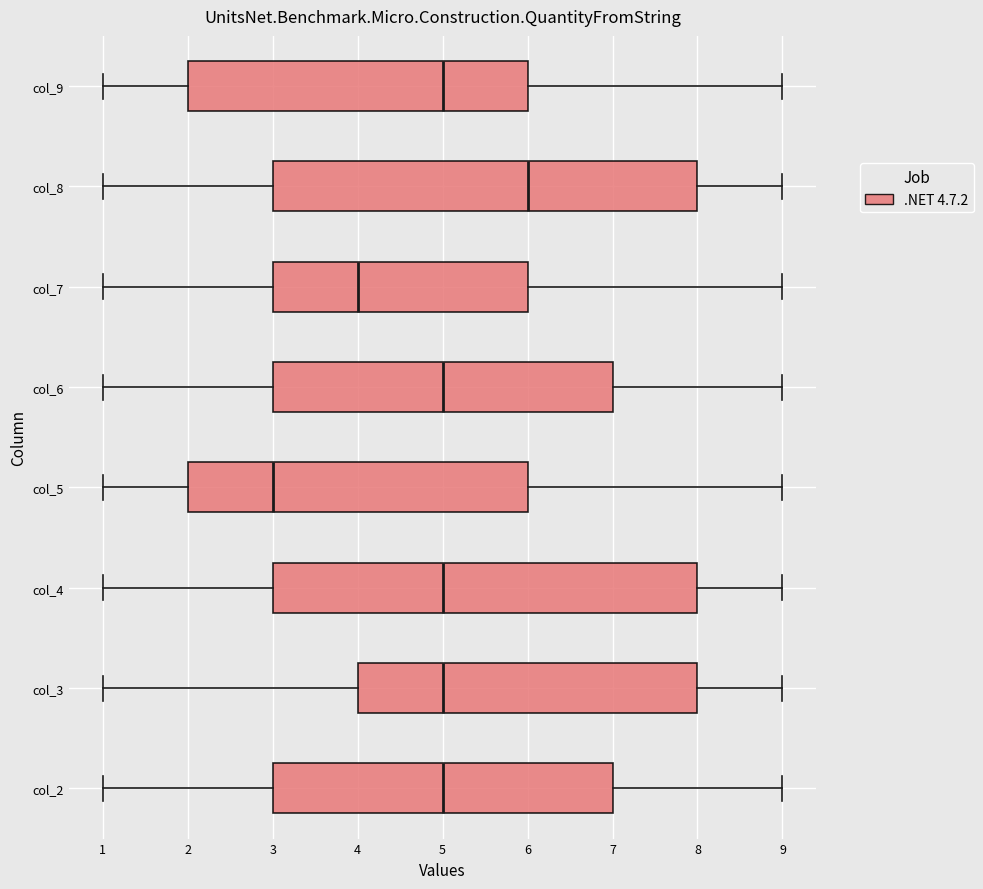

Reading bottom to top, read every box against the x-axis: the position of its median line, the range the box covers, and the ends of its whiskers. The values are not printed on the chart, so give them approximately, as read against the axis.

col_2: median 5, box 3 to 7, whiskers 1 to 9
col_3: median 5, box 4 to 8, whiskers 1 to 9
col_4: median 5, box 3 to 8, whiskers 1 to 9
col_5: median 3, box 2 to 6, whiskers 1 to 9
col_6: median 5, box 3 to 7, whiskers 1 to 9
col_7: median 4, box 3 to 6, whiskers 1 to 9
col_8: median 6, box 3 to 8, whiskers 1 to 9
col_9: median 5, box 2 to 6, whiskers 1 to 9